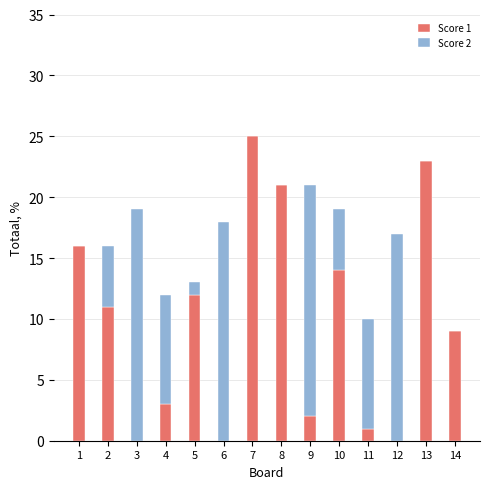

The value of Score 1 at 8 is 21. True or false?

True